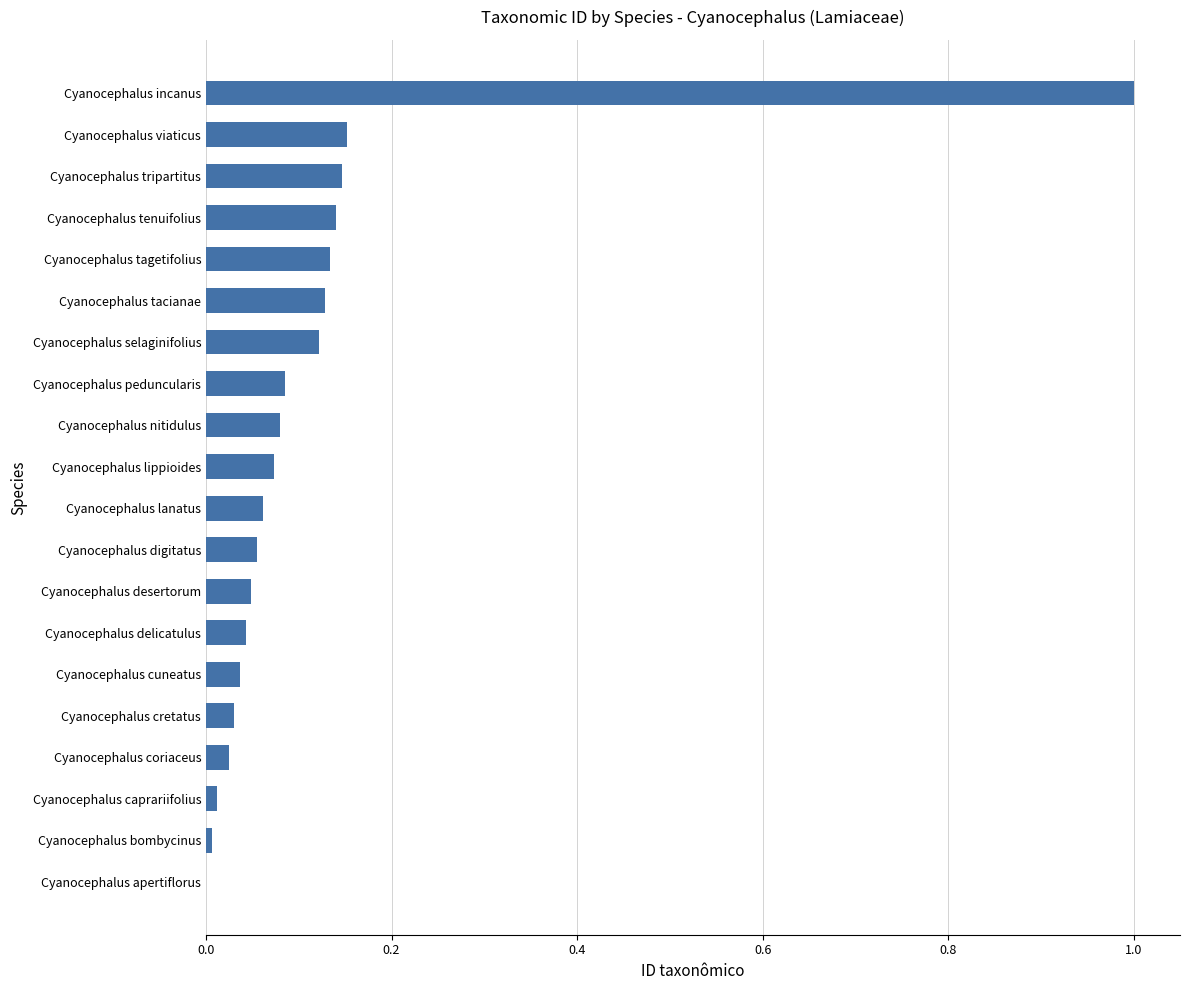

What is the sum of all values?

2.4